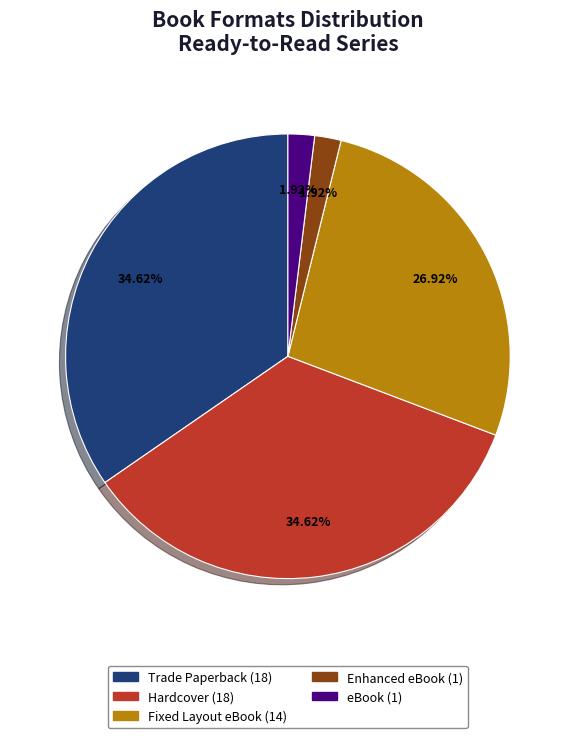

Approximately how many times larger is the value at Hardcover compared to Trade Paperback?

1.0